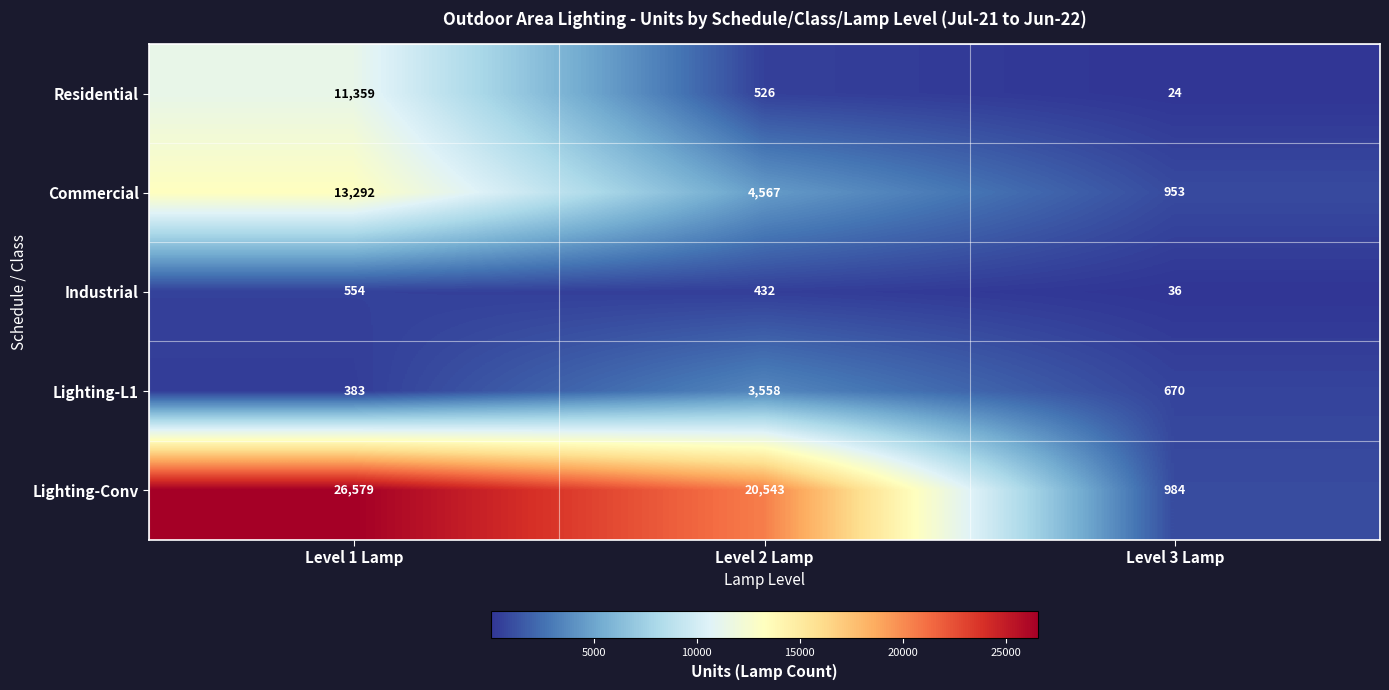

Reading right to left, what are all the values shown in this chart?

Residential: 24	526	11359
Commercial: 953	4567	13292
Industrial: 36	432	554
Lighting-L1: 670	3558	383
Lighting-Conv: 984	20543	26579